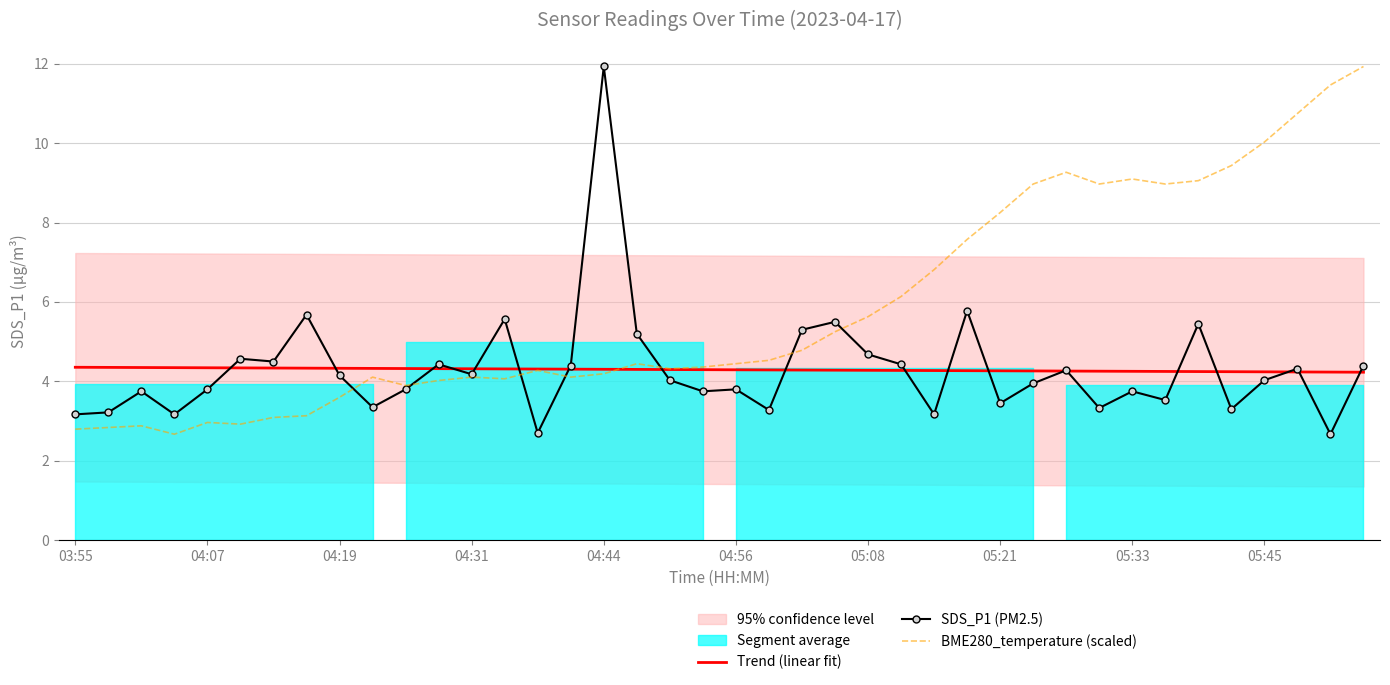

The value of Trend (linear fit) at 03:55 is 2.8. True or false?

False